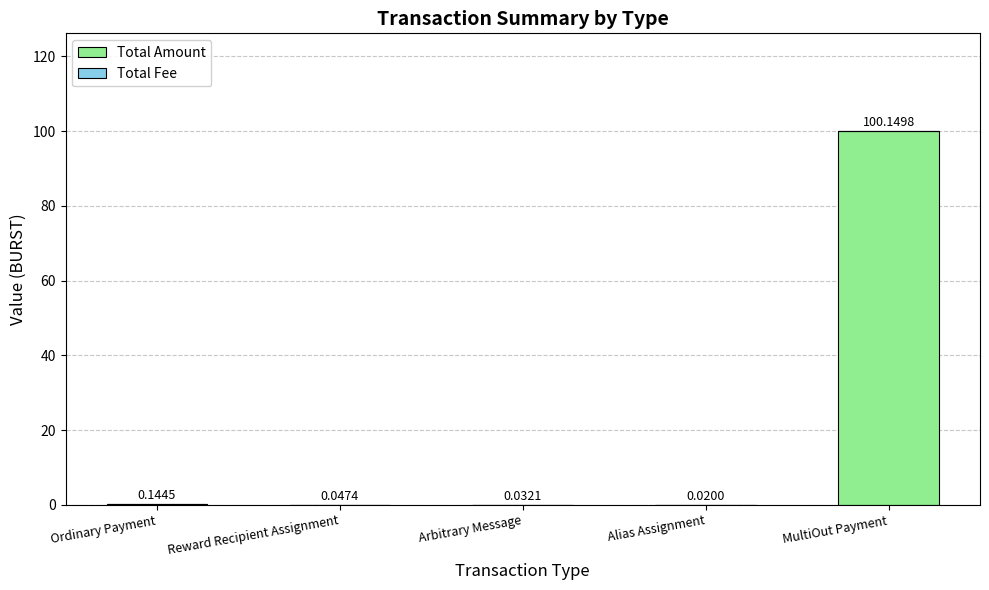

At which label is Total Amount closest to 50?

Ordinary Payment